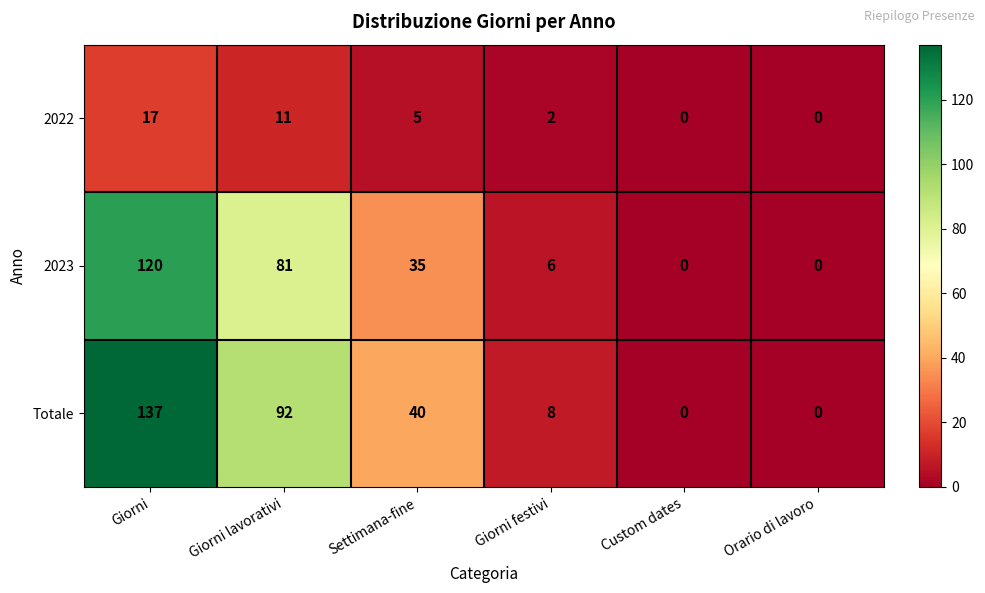

True or false: 2023 has a value of 186 at Giorni.

False